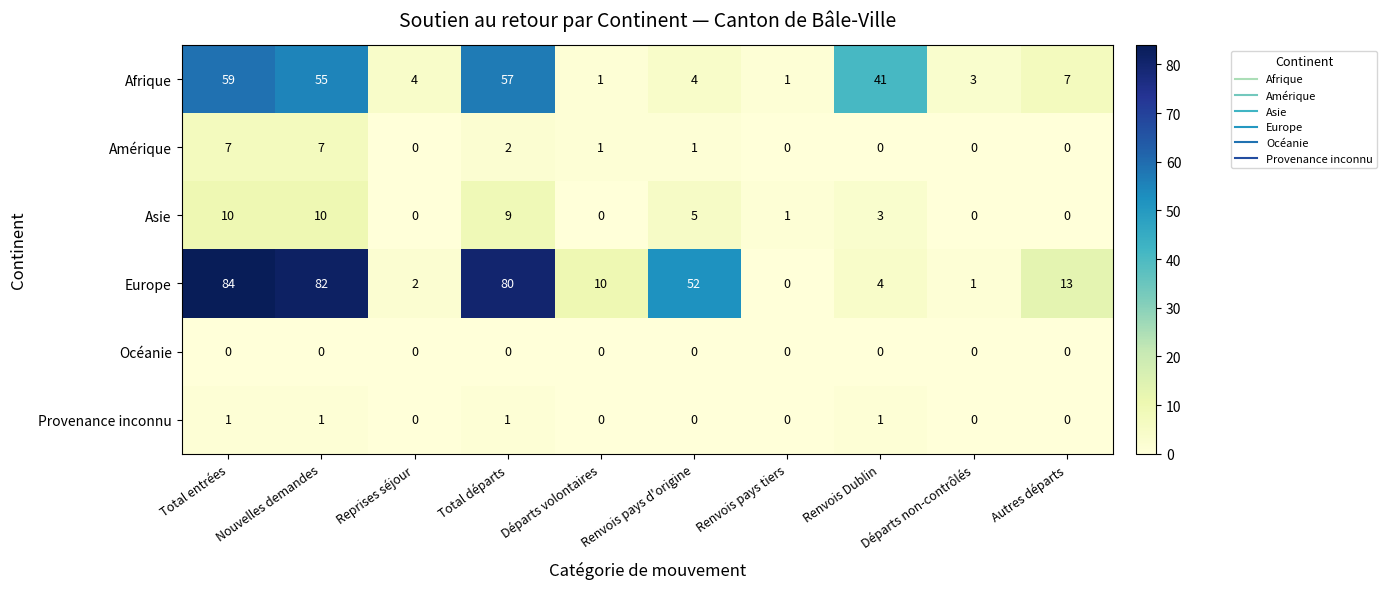

Between Nouvelles demandes and Renvois pays tiers, which series saw the biggest shift?

Europe